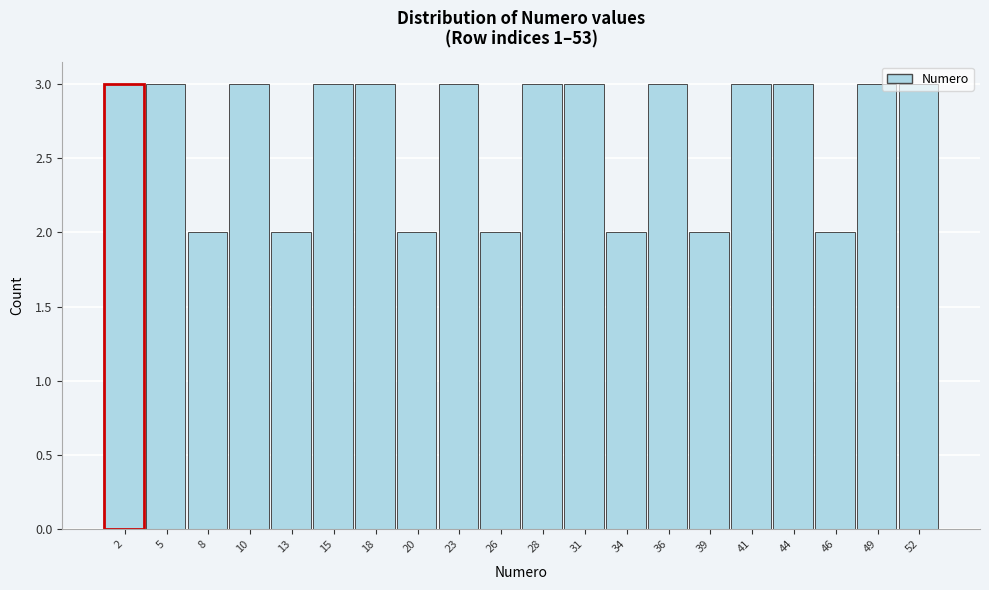

Reading left to right, transcribe this chart: for each bar, give the range it covers on the x-axis and its height. Neither the bar edges nor the heights are printed on the chart, so give them approximately, as read against the axes.

1.0 to 3.6: 3
3.6 to 6.2: 3
6.2 to 8.8: 2
8.8 to 11.4: 3
11.4 to 14.0: 2
14.0 to 16.6: 3
16.6 to 19.2: 3
19.2 to 21.8: 2
21.8 to 24.4: 3
24.4 to 27.0: 2
27.0 to 29.6: 3
29.6 to 32.2: 3
32.2 to 34.8: 2
34.8 to 37.4: 3
37.4 to 40.0: 2
40.0 to 42.6: 3
42.6 to 45.2: 3
45.2 to 47.8: 2
47.8 to 50.4: 3
50.4 to 53.0: 3